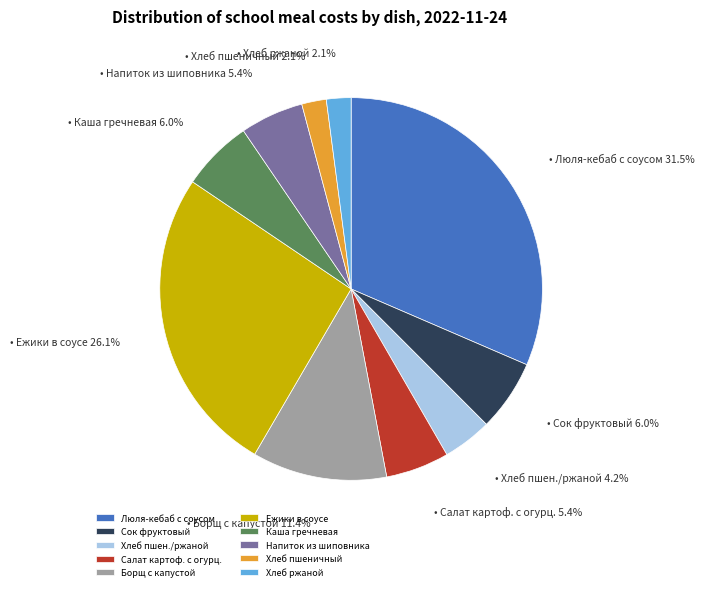

Does any single category account for the majority?

No